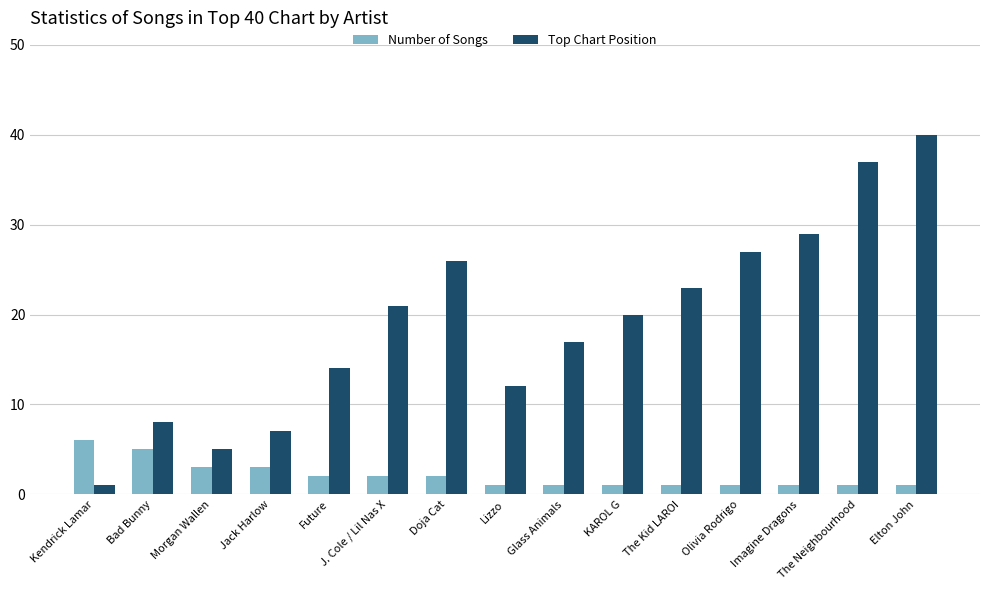

Rank the series by their average value, from lowest to highest.

Number of Songs, Top Chart Position